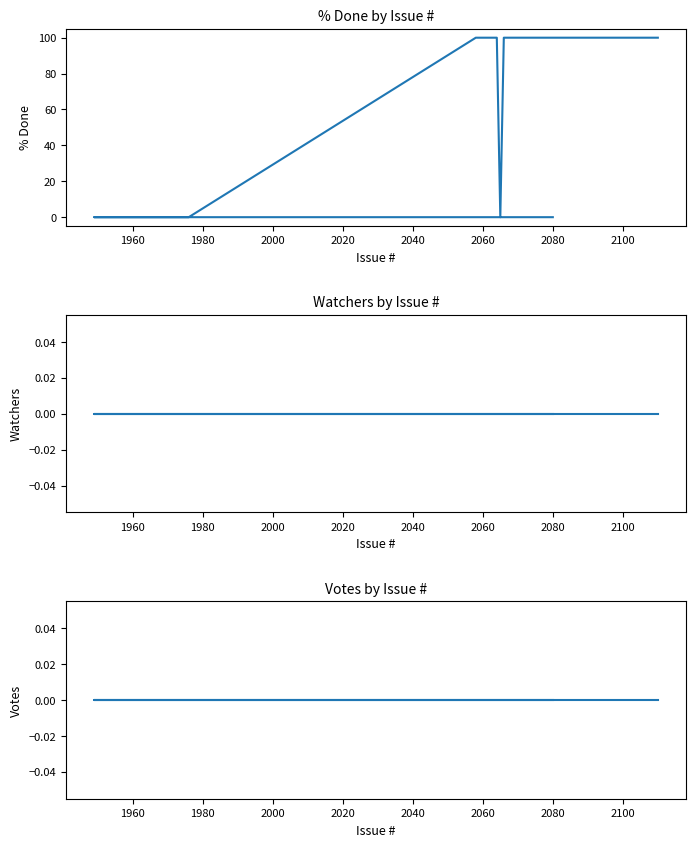

Does the chart display data point markers on the line(s)?

No